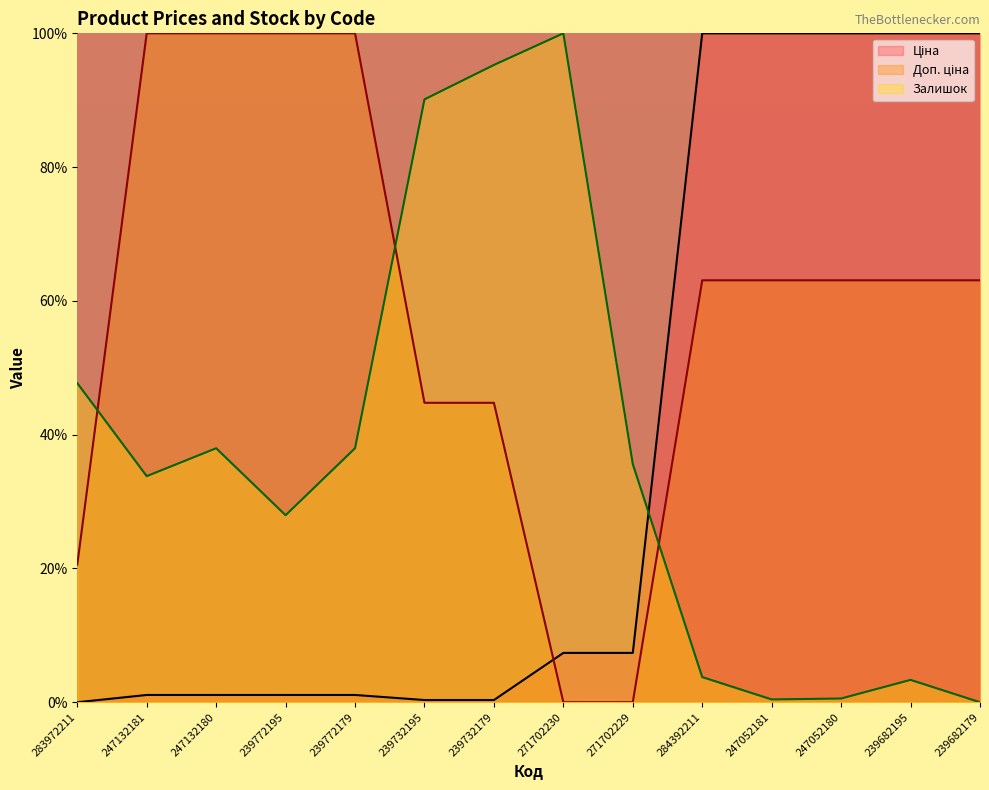

At which label does Ціна first exceed 7?

271702230